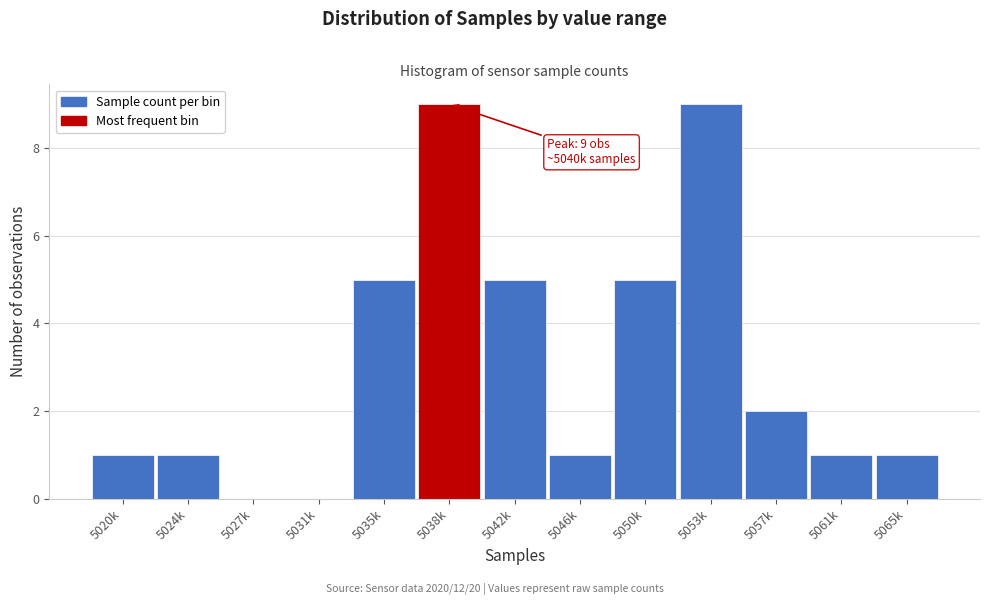

Reading right to left, extract all data points from this chart.

5065k=1	5061k=1	5057k=2	5053k=9	5050k=5	5046k=1	5042k=5	5038k=9	5035k=5	5031k=0	5027k=0	5024k=1	5020k=1